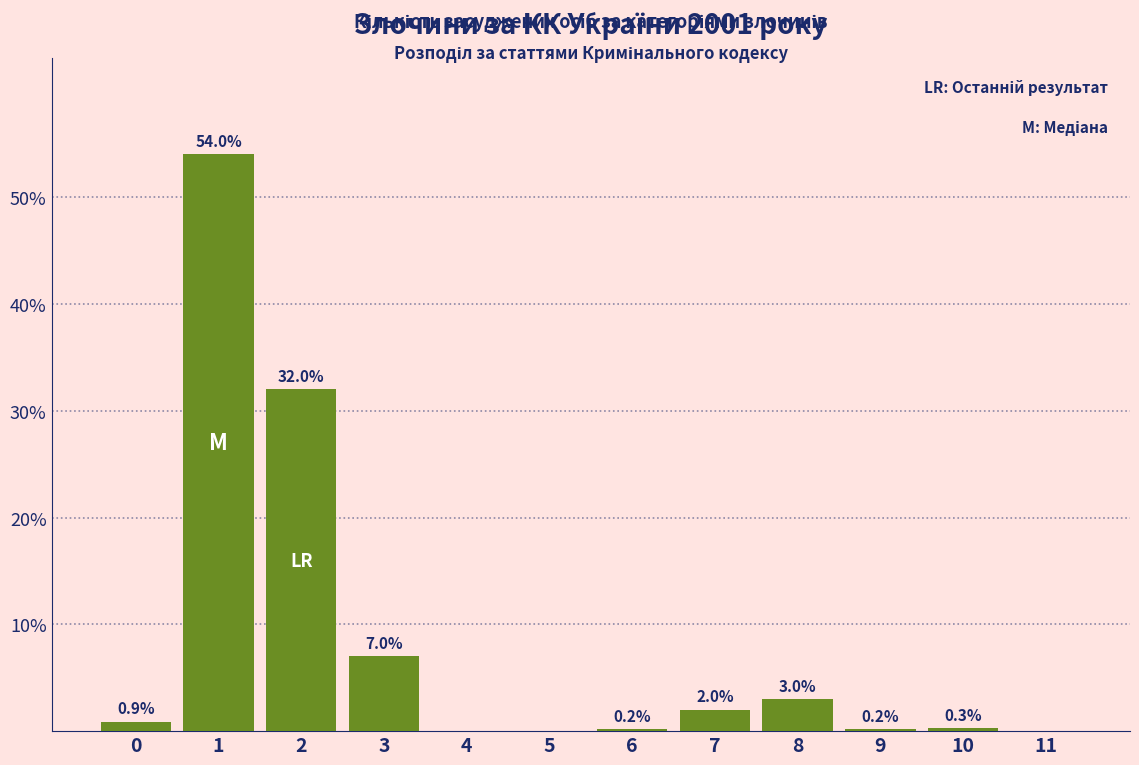

Reading right to left, what are all the values shown in this chart?

11=0.0	10=0.3	9=0.2	8=3.0	7=2.0	6=0.2	5=0.0	4=0.0	3=7.0	2=32.0	1=54.0	0=0.9